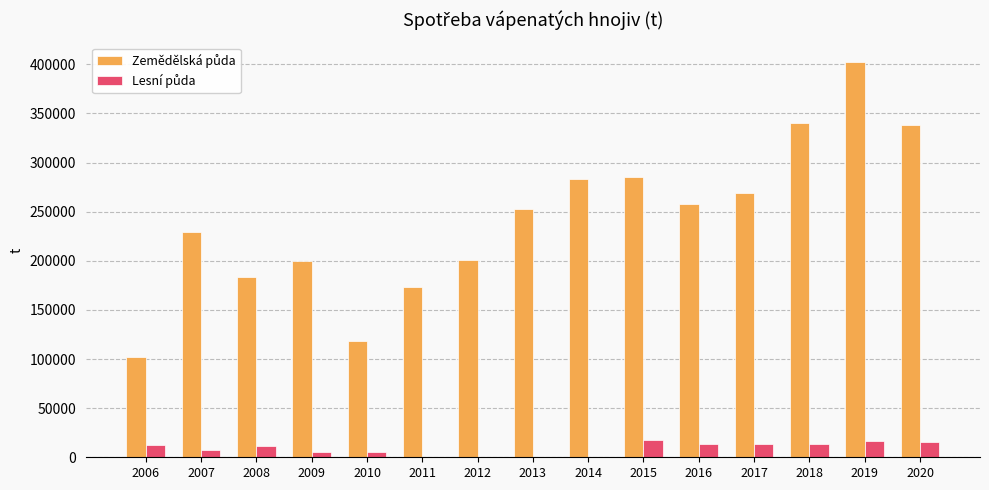

How many groups of bars are there?

15